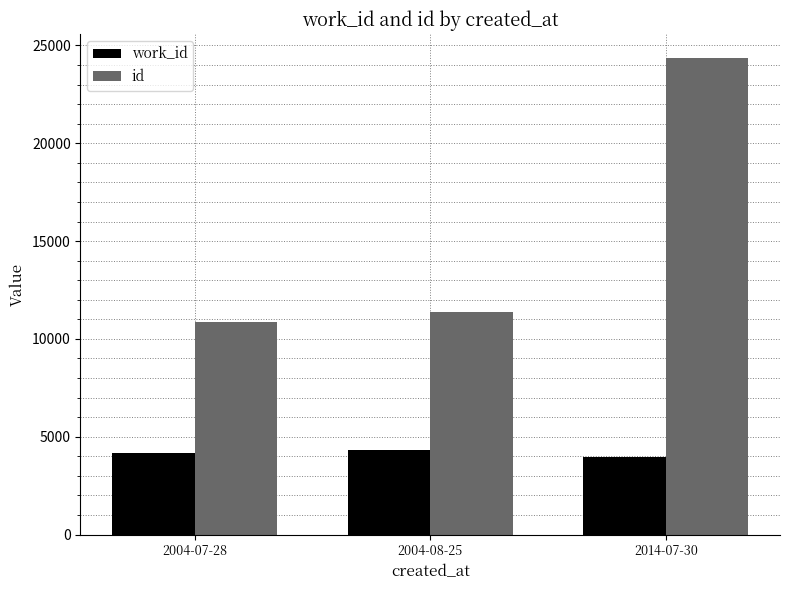

What is the difference between the maximum and minimum values in the id series?

13518